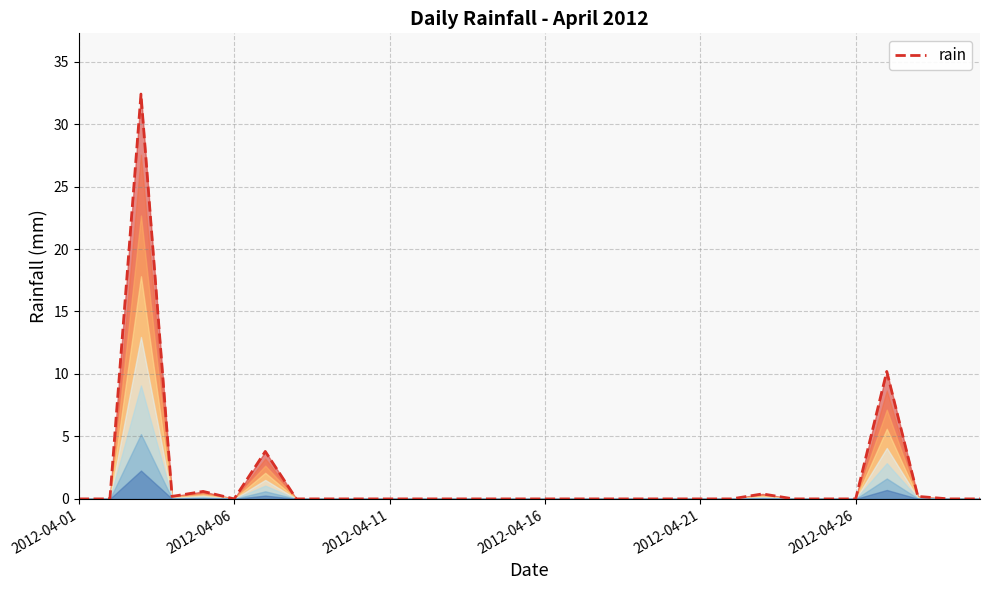

What is the difference between the maximum and minimum values?

32.4